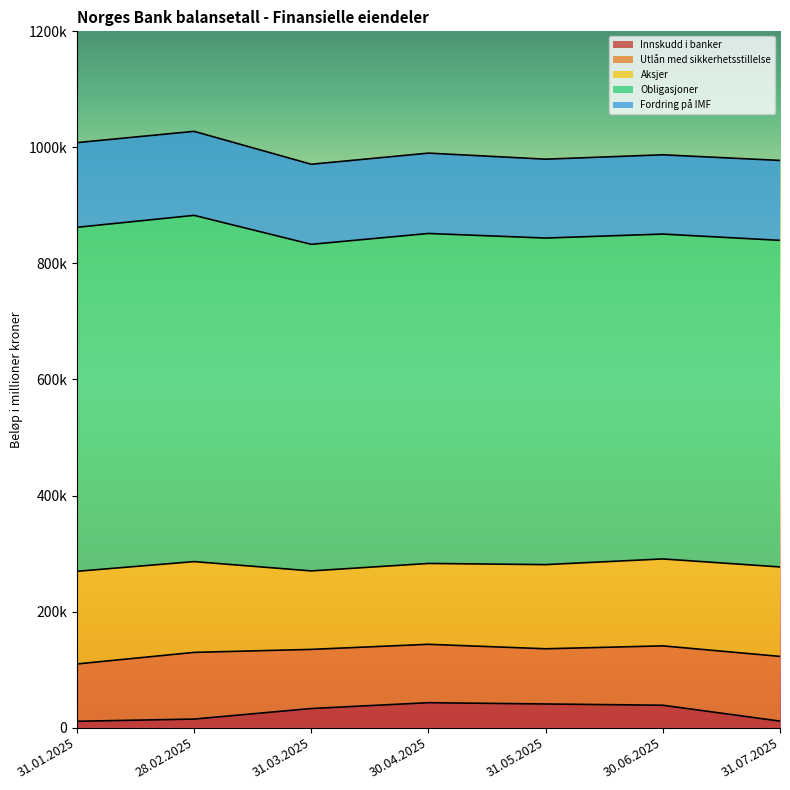

At which label does Aksjer first exceed 149821?

31.01.2025